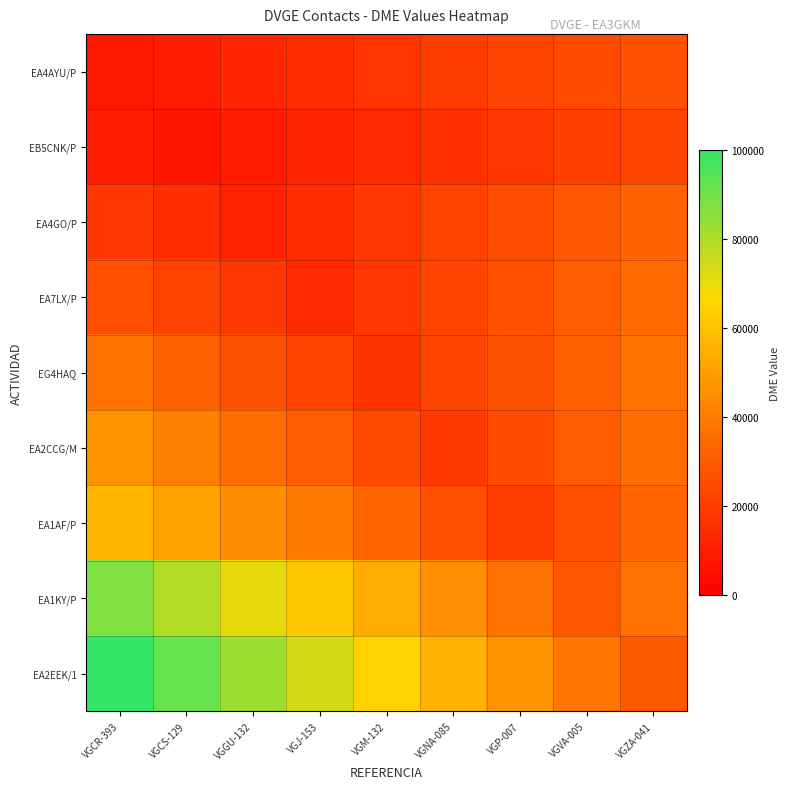

At which category is the sum across all series the highest?

VGCR-393